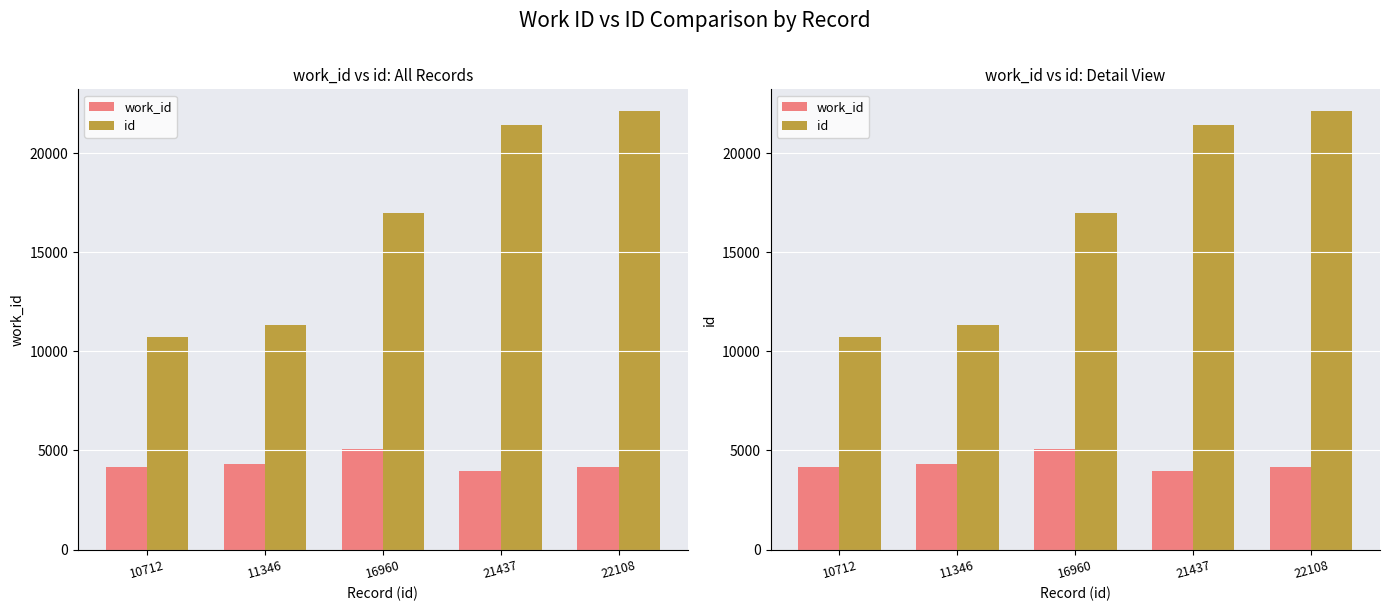

What is the difference between the maximum and minimum values in the work_id series?

1150